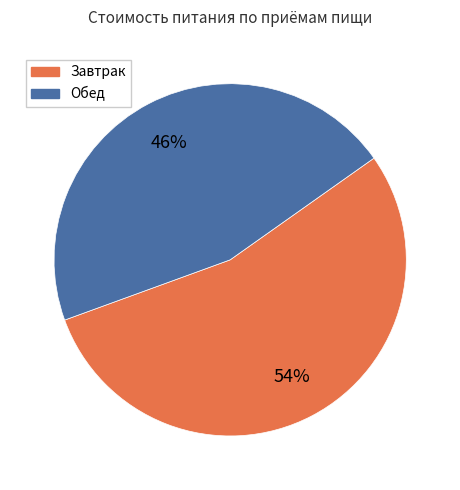

Is it true that Завтрак is 49% of the pie?

False